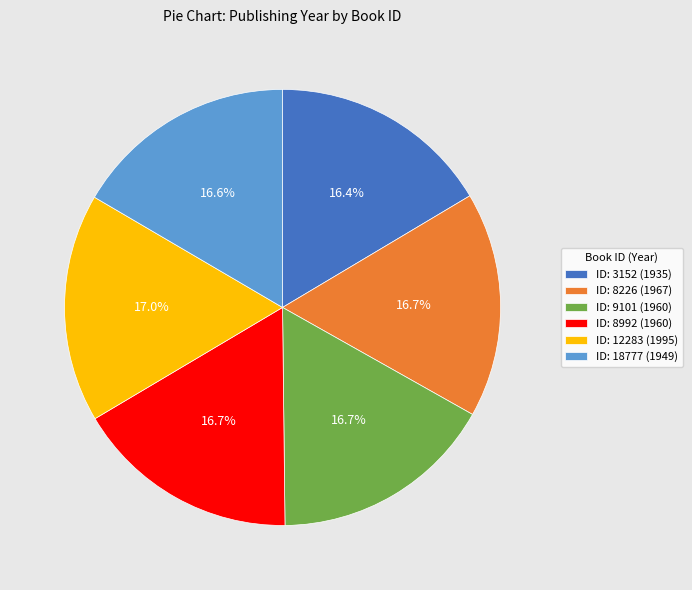

Combined, what portion of the pie is ID: 8226 (1967) and ID: 9101 (1960)?

33.4%